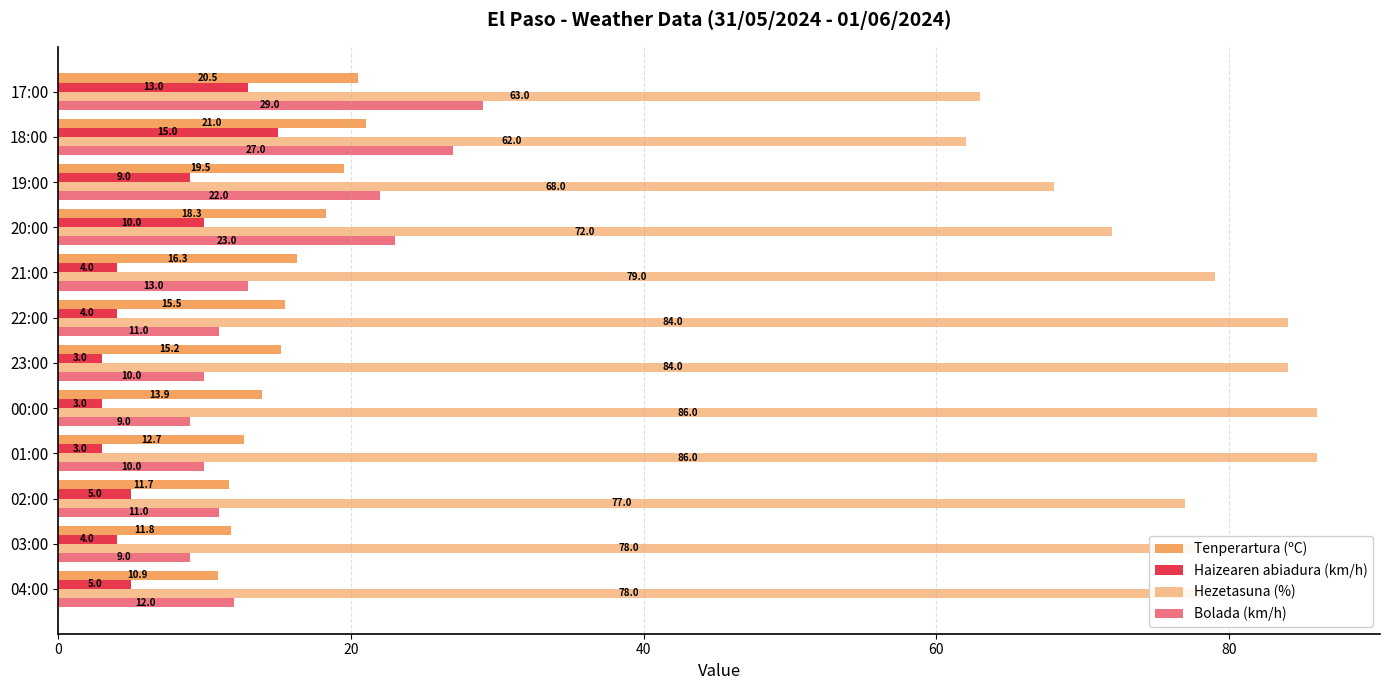

What is the greatest value displayed?

86.0